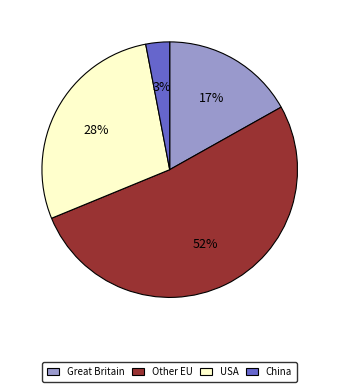

Approximately how many times larger is the value at USA compared to Other EU?

0.5